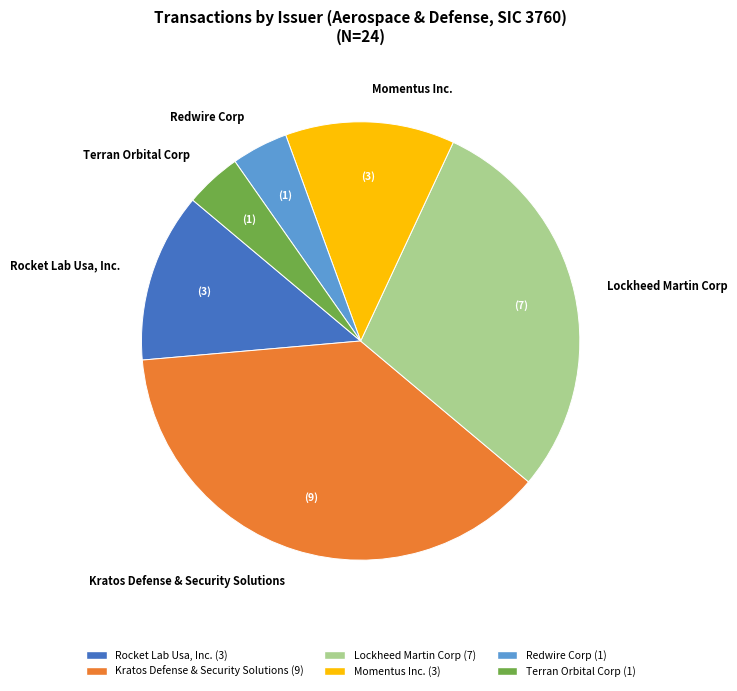

How many segments does this pie chart have?

6